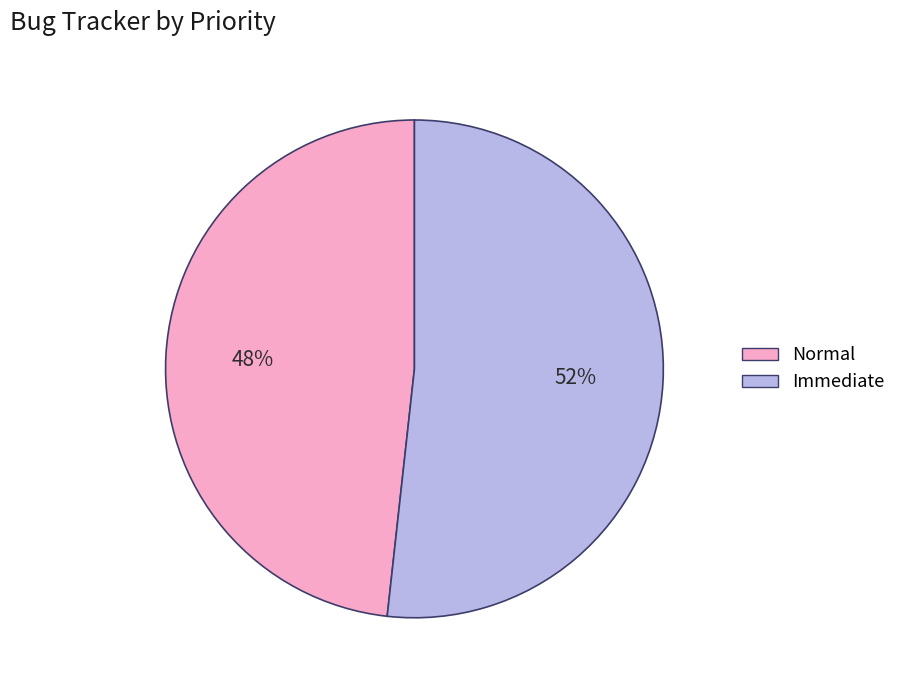

To the nearest percent, what is the combined percentage of Immediate and Normal?

100%